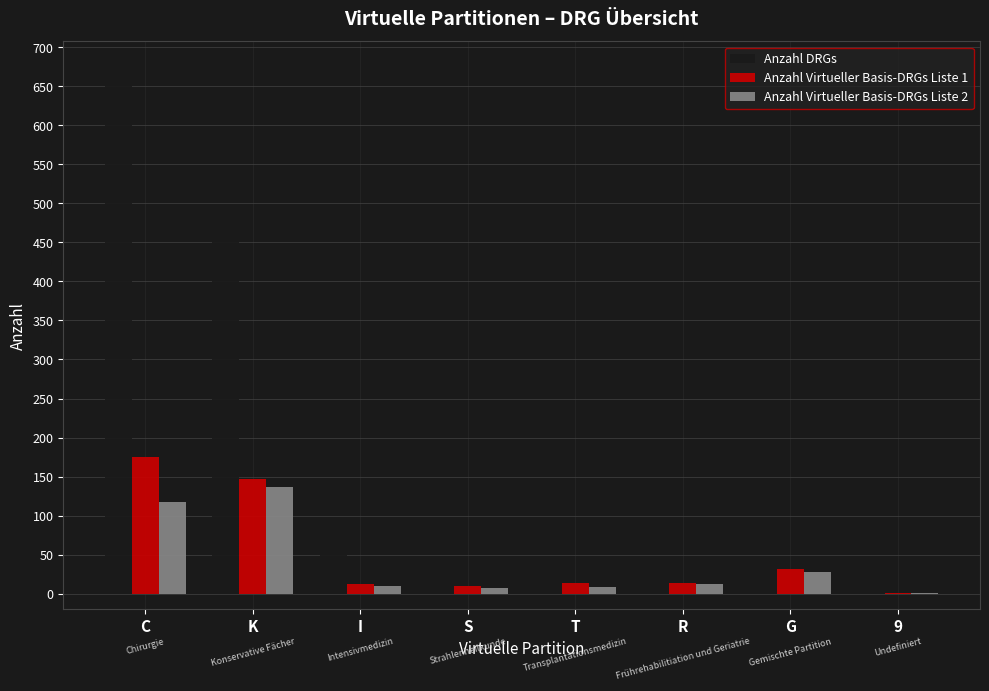

Where does the Anzahl Virtueller Basis-DRGs Liste 2 series first go above 13?

C